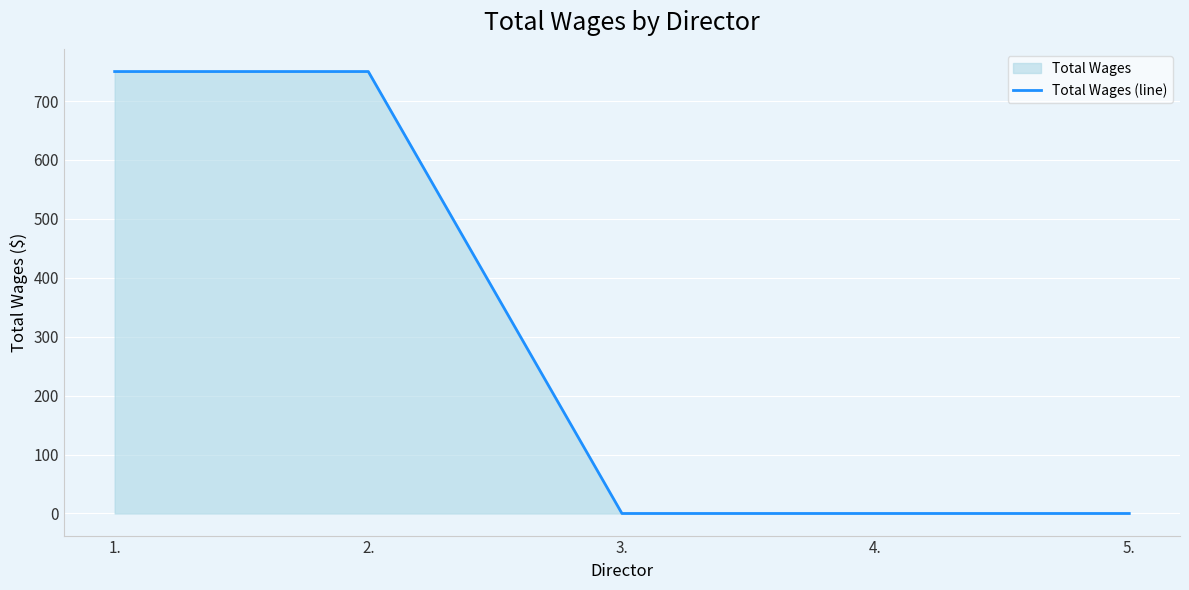

What is the value of the 2nd point from the left?

750